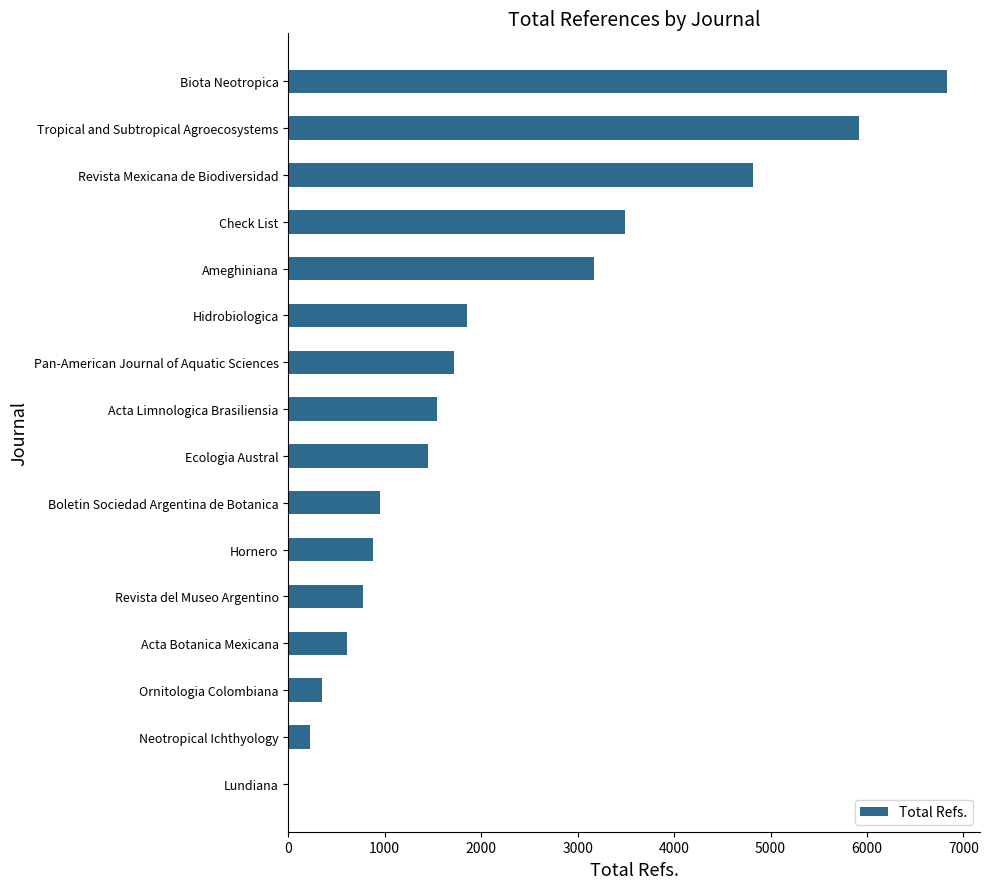

Between Biota Neotropica and Lundiana, which is larger?

Biota Neotropica